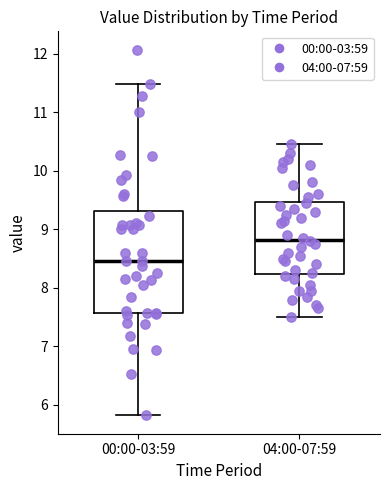

Reading left to right, transcribe this box plot: for each box, give where its median line is, the range the box spans, and where its two whiskers end, as read against the y-axis. The values are not printed on the chart, so give them approximately, as read against the axis.

00:00-03:59: median 8.5, box 7.6 to 9.3, whiskers 5.8 to 11.5
04:00-07:59: median 8.8, box 8.2 to 9.5, whiskers 7.5 to 10.5